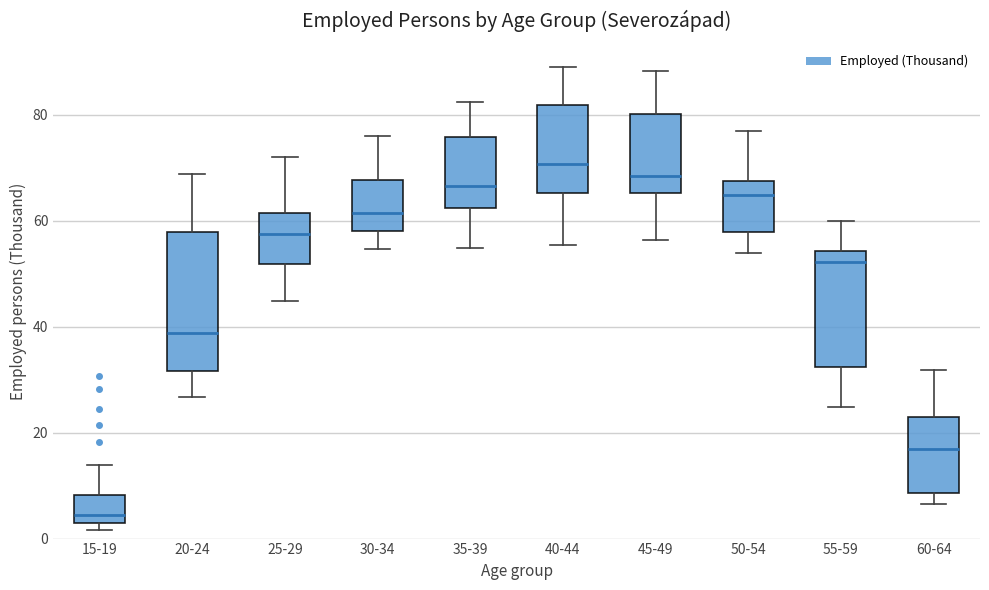

Reading left to right, transcribe this box plot: for each box, give where its median line is, the range the box spans, and where its two whiskers end, as read against the y-axis. The values are not printed on the chart, so give them approximately, as read against the axis.

15-19: median 4, box 2 to 8, whiskers 2 (just below the box's lower edge) to 14
20-24: median 38, box 32 to 58, whiskers 26 to 68
25-29: median 58, box 52 to 62, whiskers 44 to 72
30-34: median 62, box 58 to 68, whiskers 54 to 76
35-39: median 66, box 62 to 76, whiskers 54 to 82
40-44: median 70, box 66 to 82, whiskers 56 to 88
45-49: median 68, box 66 to 80, whiskers 56 to 88
50-54: median 64, box 58 to 68, whiskers 54 to 76
55-59: median 52, box 32 to 54, whiskers 24 to 60
60-64: median 16, box 8 to 22, whiskers 6 to 32